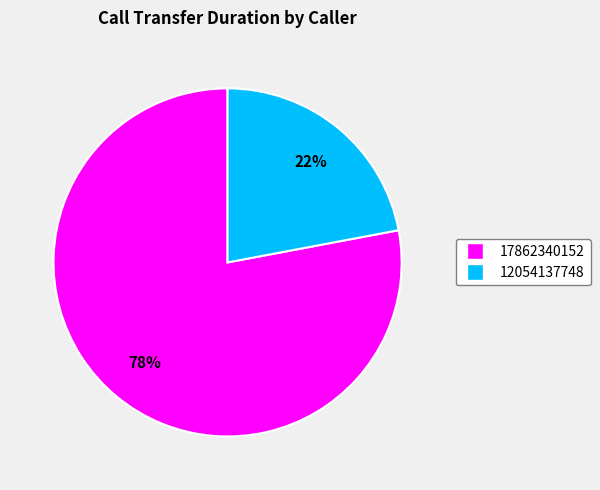

To the nearest percent, what percentage of the pie is 17862340152?

78%